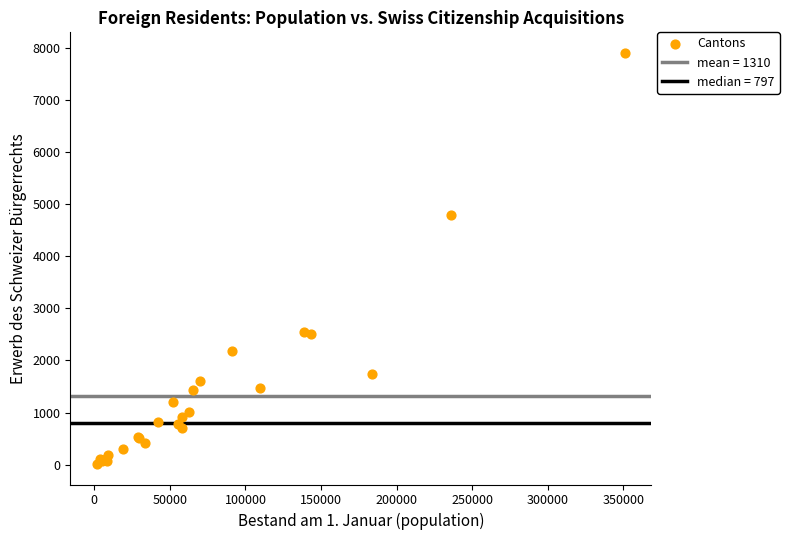

What Y value in the scatter plot is closest to 3960?

4797